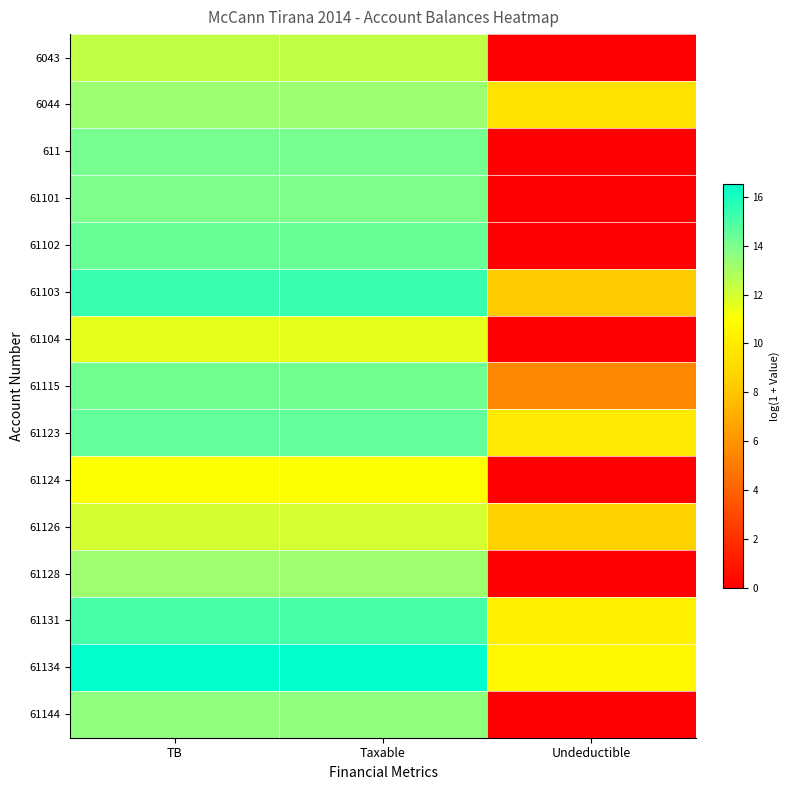

Which label corresponds to the smallest value in the chart?

Undeductible